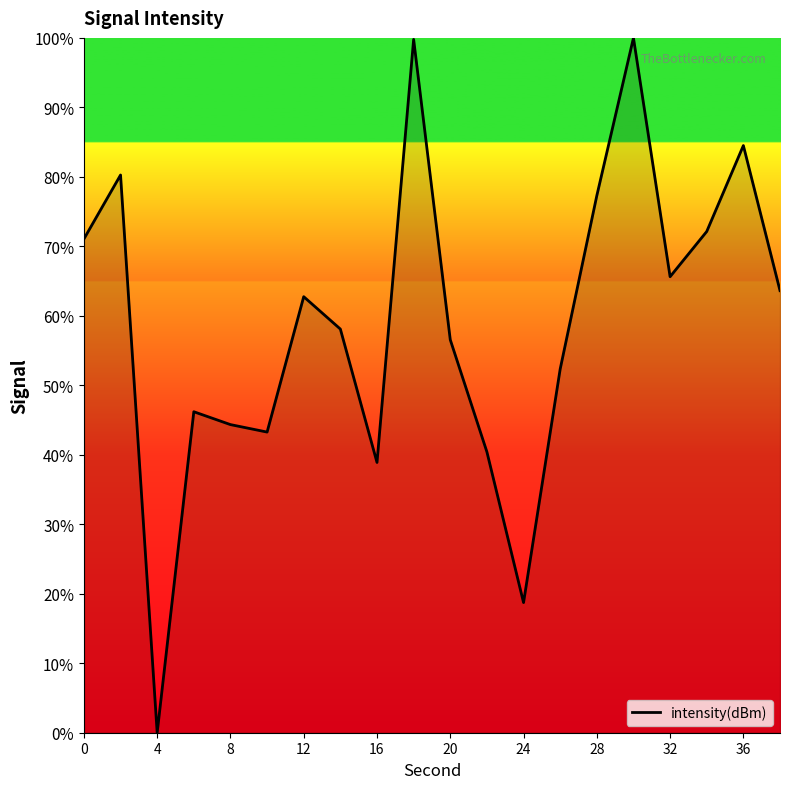

What is the maximum value shown in the chart?

100.0